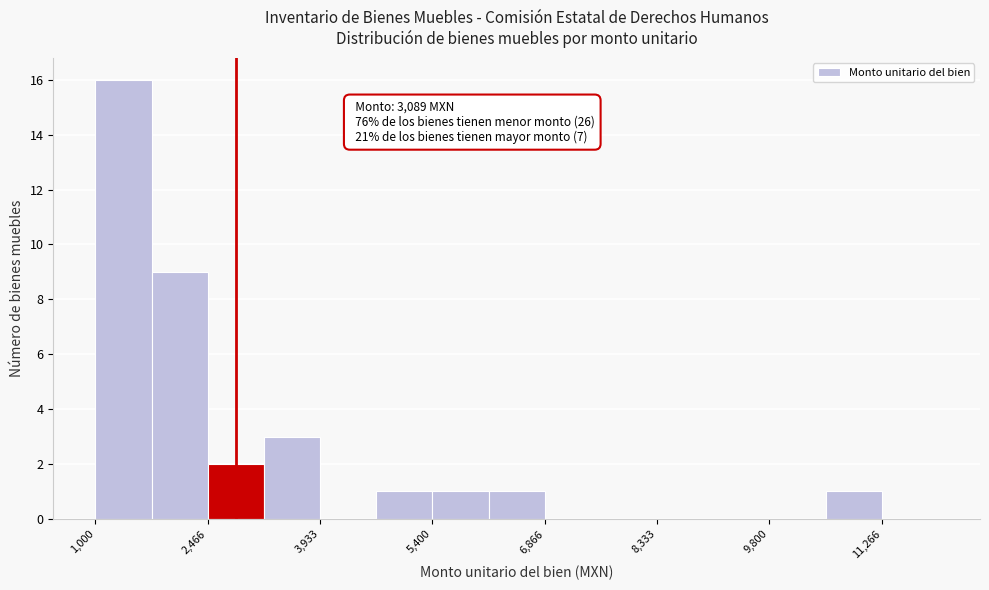

Around what value on the x-axis is the tallest bar? Give the approximate position of its centre, as read against the axis.

1400